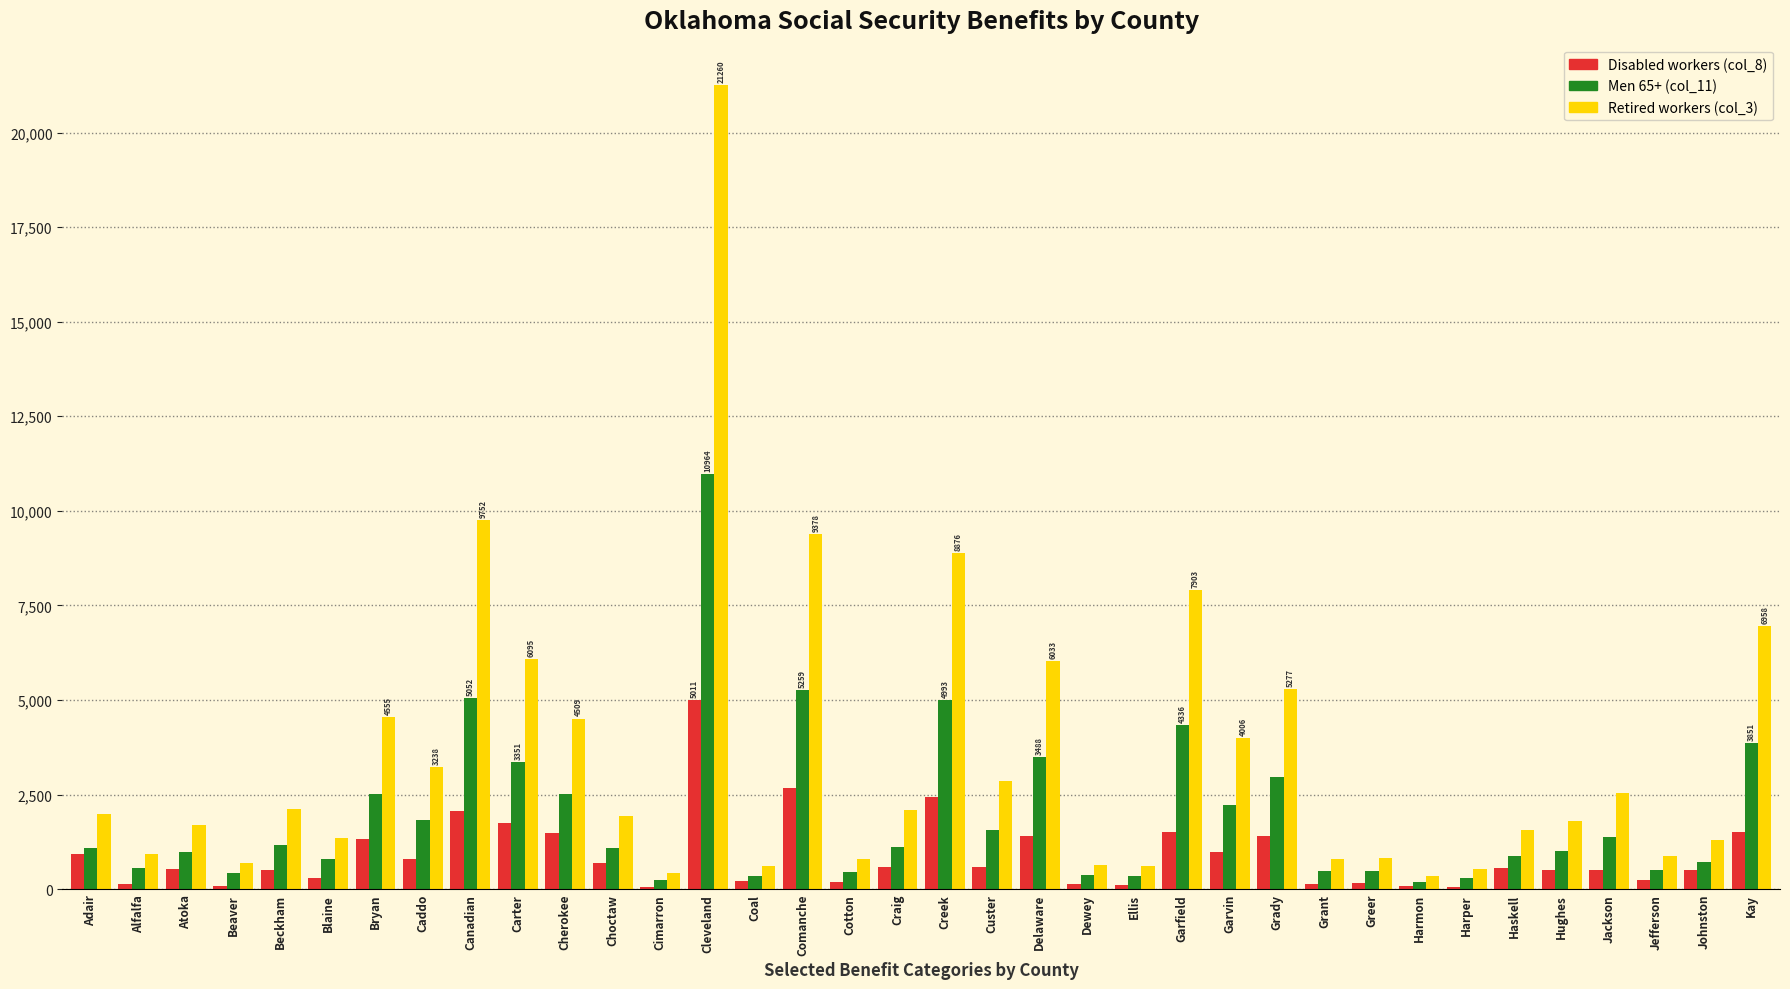

Does the chart contain stacked bars?

No